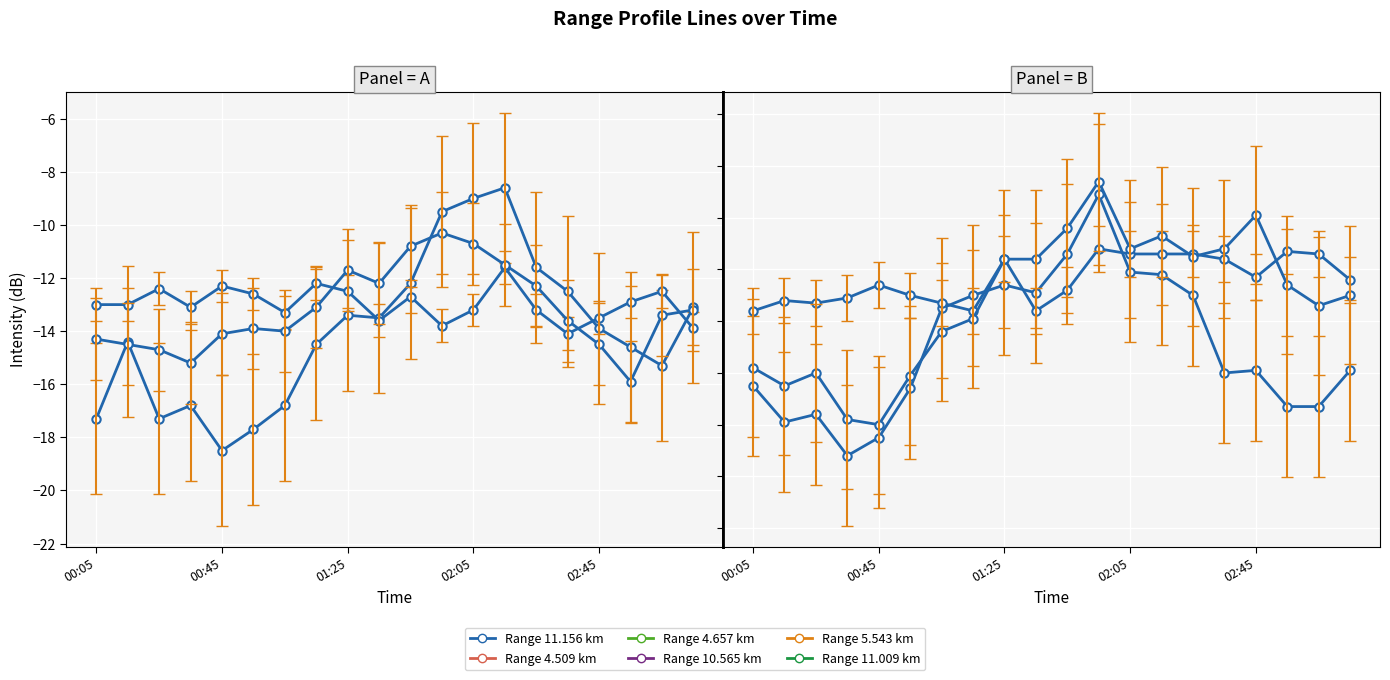

How many distinct data groups are displayed?

6